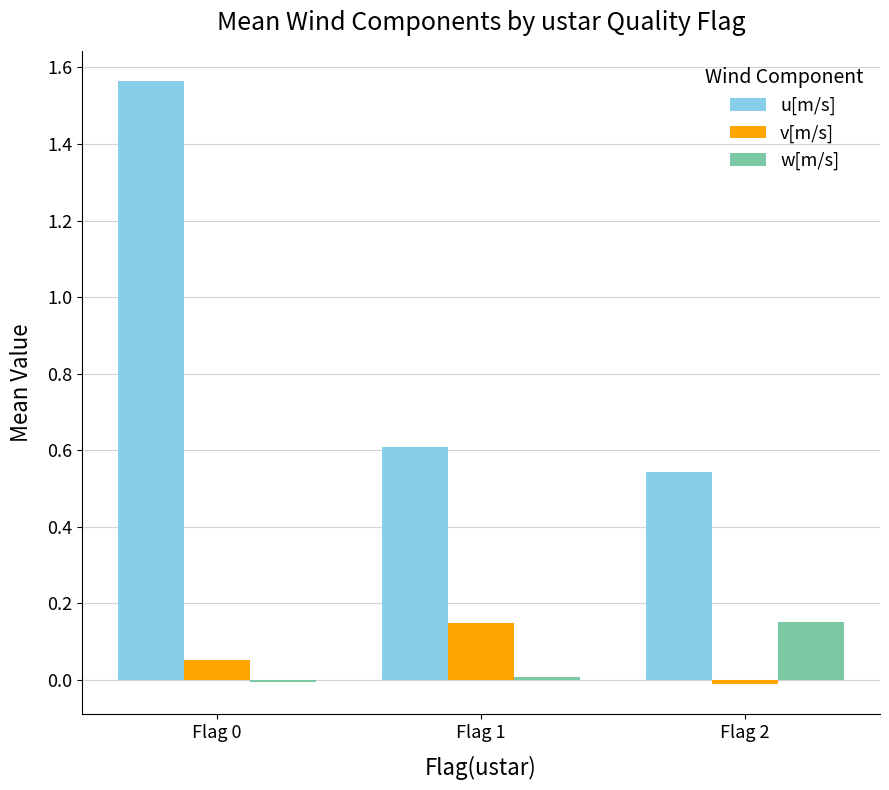

True or false: u[m/s] has a value of 0.6 at Flag 1.

True